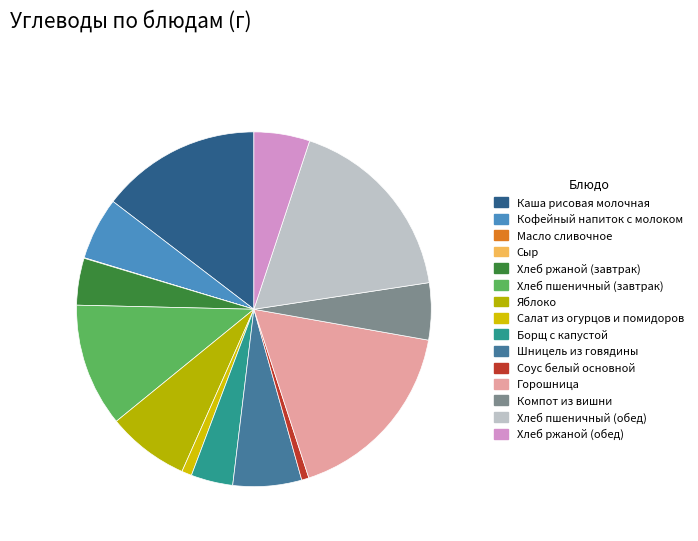

Is there any slice that represents more than half of the pie?

No